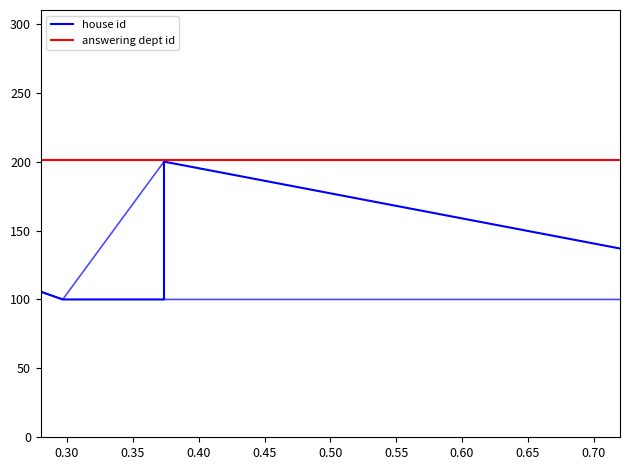

What is the total value across all series at 0.40?

301.5